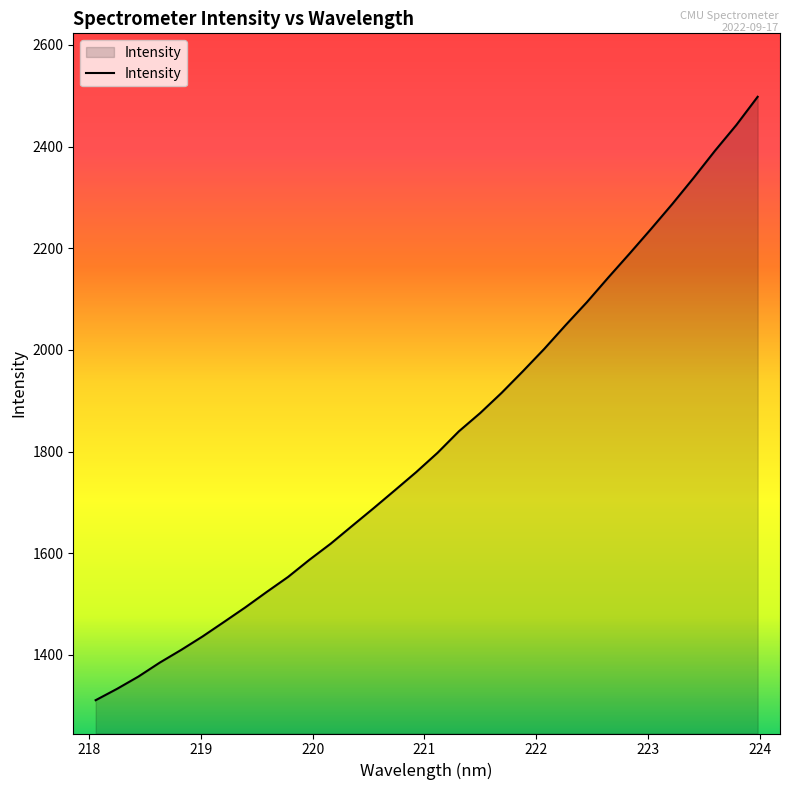

What is the greatest value displayed?

2498.0